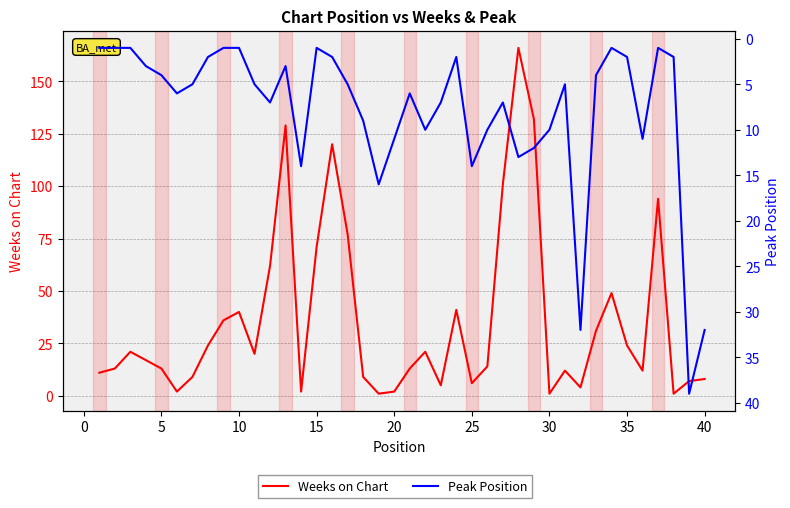

Is the value of Peak Position at 5 greater than the value of Weeks on Chart at 30?

No